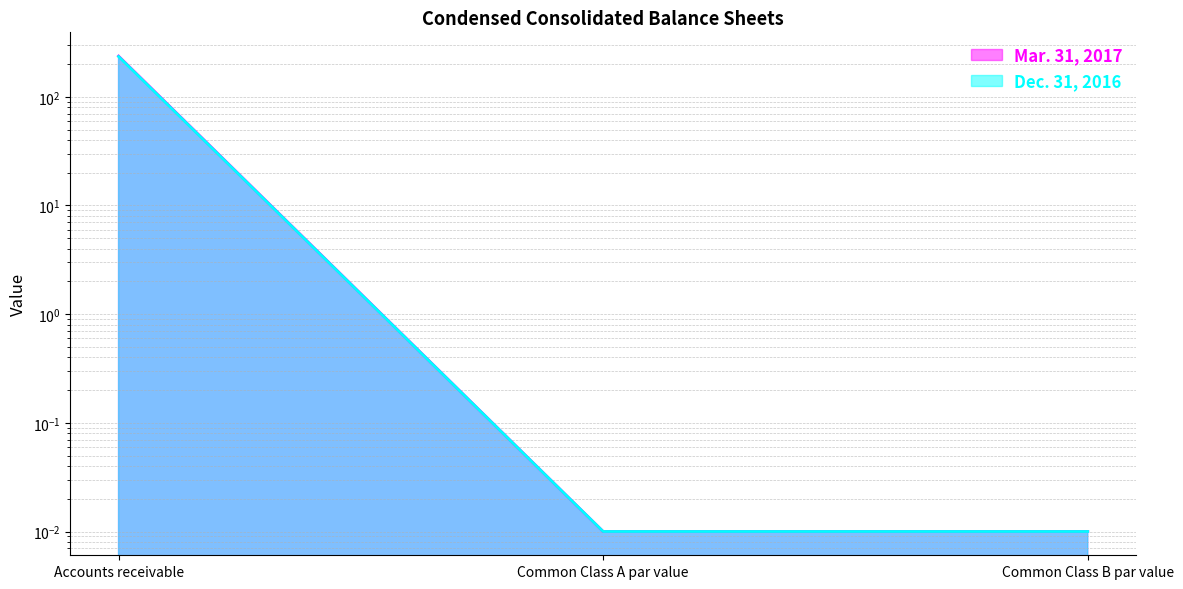

Rank the series at Common Class A par value from lowest to highest value.

Mar. 31, 2017, Dec. 31, 2016